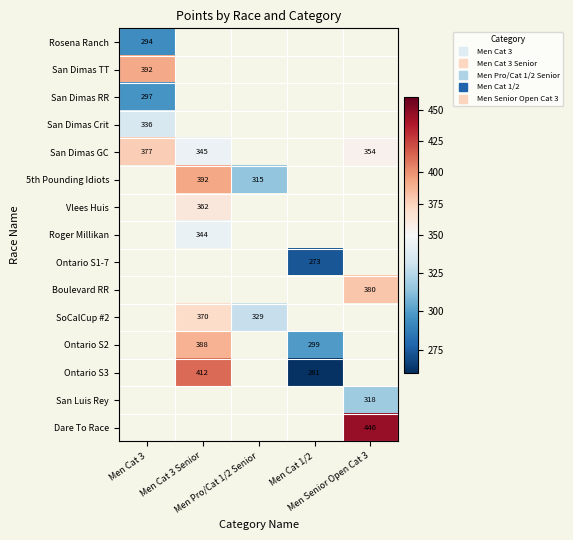

Which category has the lowest value across all series?

Men Cat 1/2